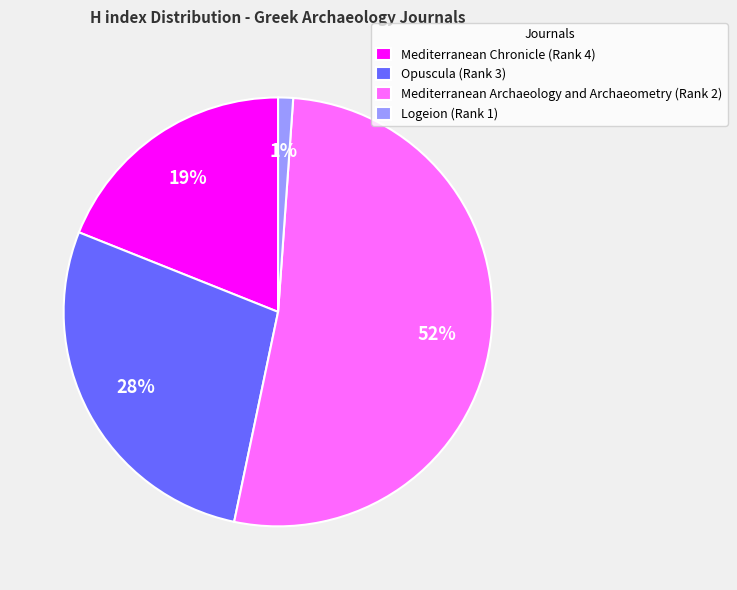

Which slice is the smallest?

Logeion (Rank 1)